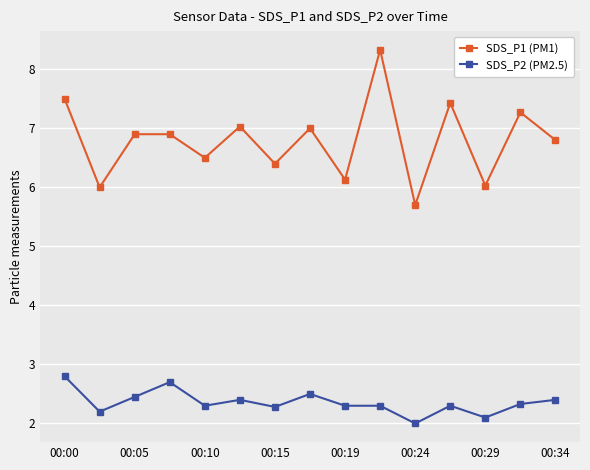

True or false: SDS_P1 (PM1) and SDS_P2 (PM2.5) intersect in this chart.

False